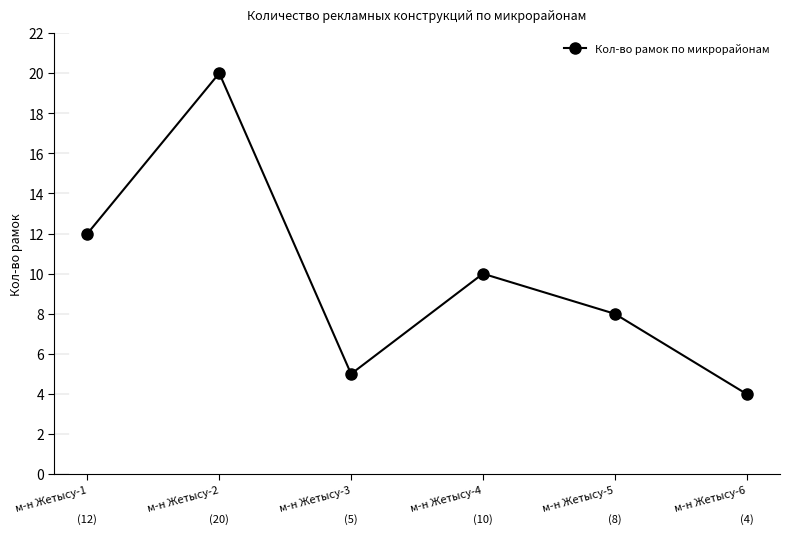

What is the change in value from м-н Жетысу-3 to м-н Жетысу-4?

+5